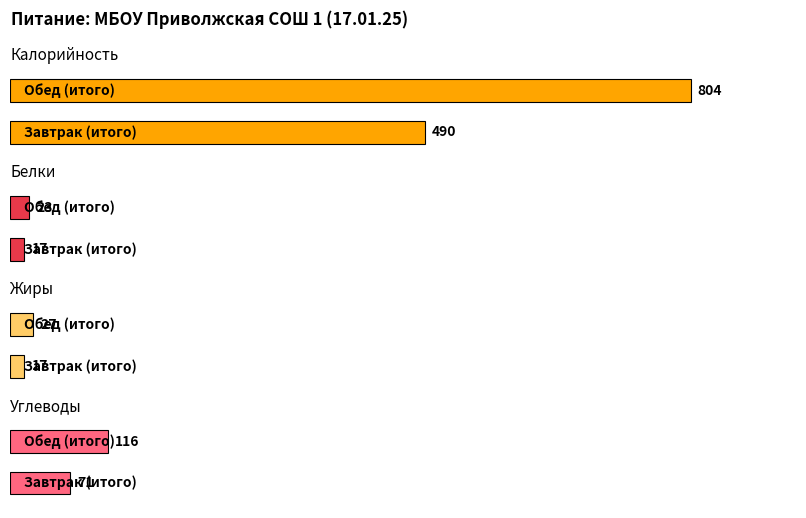

What is the difference between the Калорийность values at Обед (итого) and Завтрак (итого)?

314